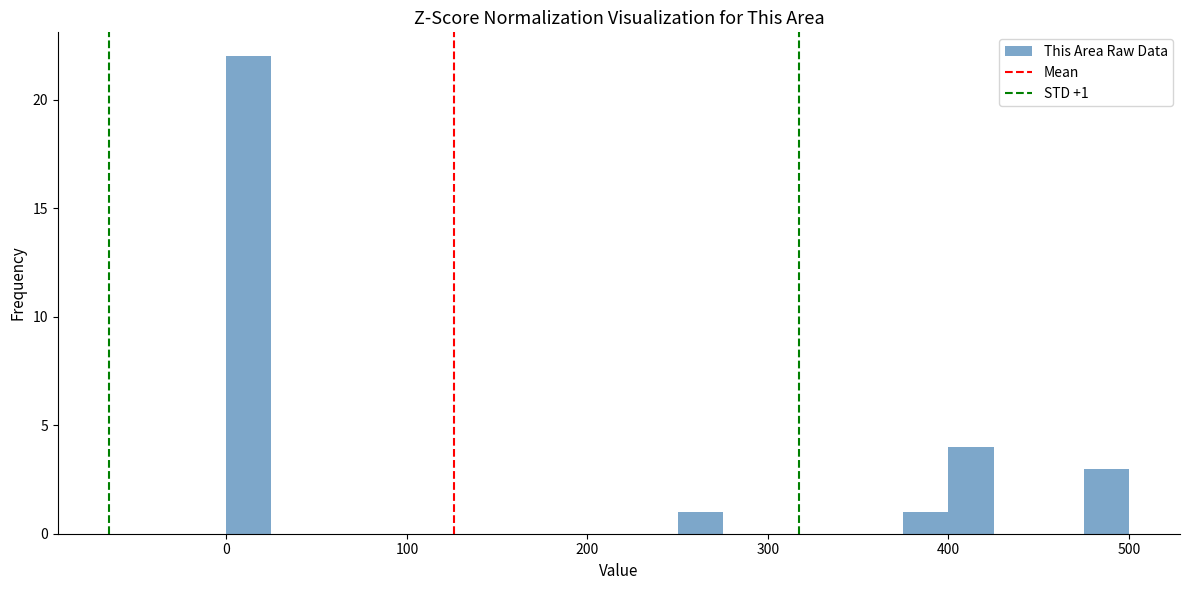

Read against the x-axis, roughly where is the centre of the tallest bar?

10